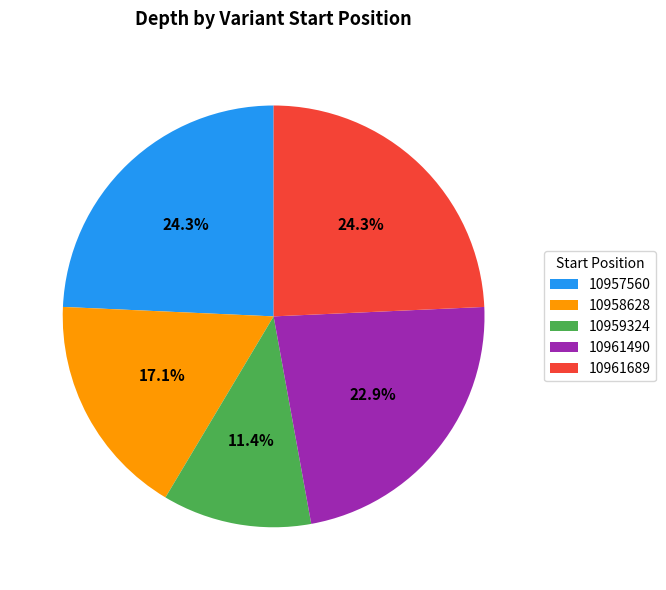

To the nearest percent, what is the combined percentage of 10961689 and 10957560?

49%